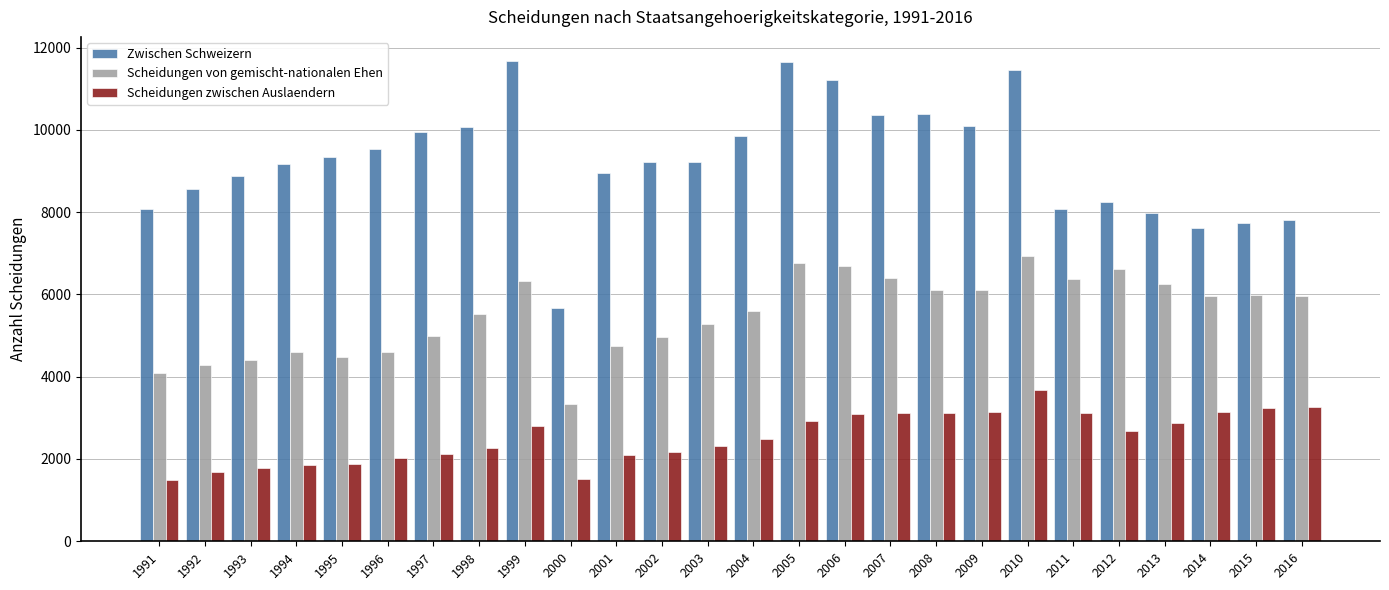

Which series has the largest total across all categories?

Zwischen Schweizern